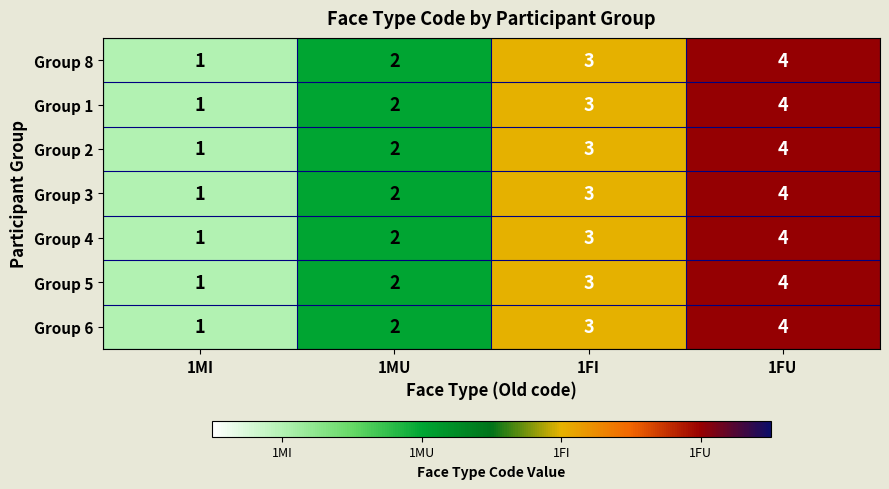

What is the smallest value displayed?

1